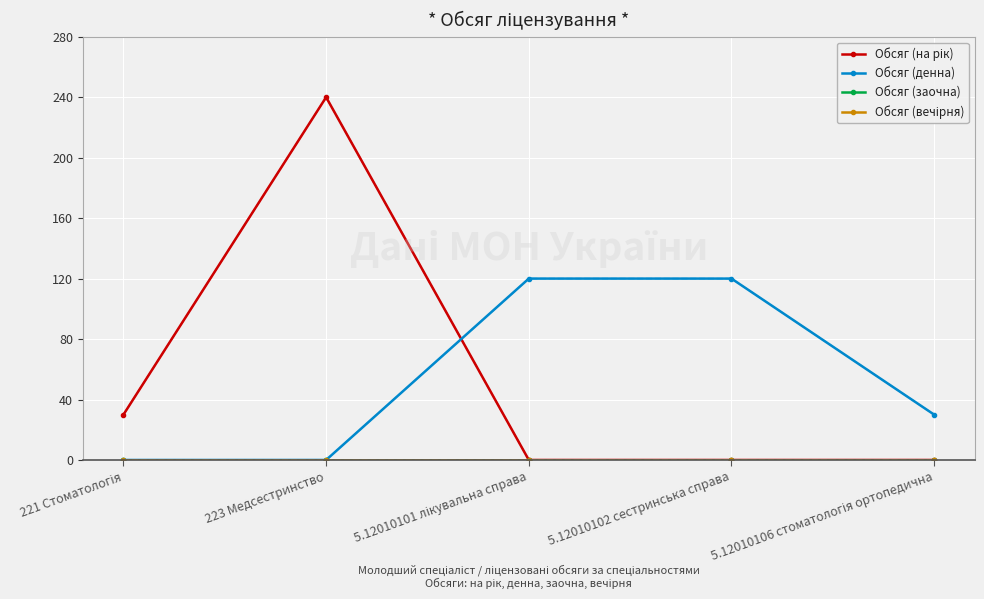

Reading right to left, transcribe all the data shown in this chart.

Обсяг (на рік): 5.12010106 стоматологія ортопедична=0	5.12010102 сестринська справа=0	5.12010101 лікувальна справа=0	223 Медсестринство=240	221 Стоматологія=30
Обсяг (денна): 5.12010106 стоматологія ортопедична=30	5.12010102 сестринська справа=120	5.12010101 лікувальна справа=120	223 Медсестринство=0	221 Стоматологія=0
Обсяг (заочна): 5.12010106 стоматологія ортопедична=0	5.12010102 сестринська справа=0	5.12010101 лікувальна справа=0	223 Медсестринство=0	221 Стоматологія=0
Обсяг (вечірня): 5.12010106 стоматологія ортопедична=0	5.12010102 сестринська справа=0	5.12010101 лікувальна справа=0	223 Медсестринство=0	221 Стоматологія=0